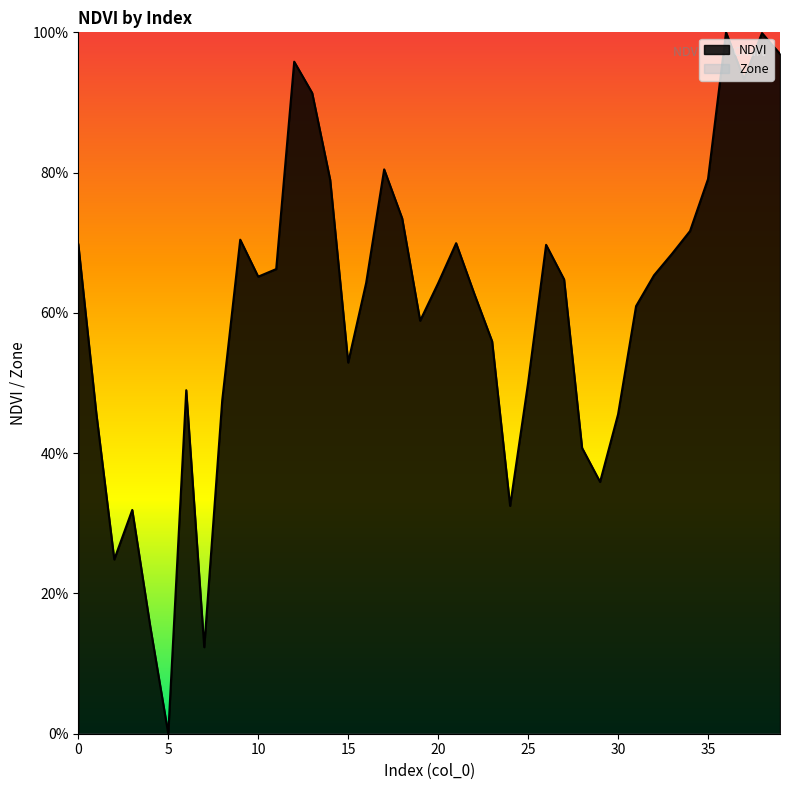

Rank the categories by value from highest to lowest.

36, 38, 39, 12, 37, 13, 17, 35, 14, 18, 34, 9, 21, 0, 26, 33, 11, 32, 10, 27, 16, 20, 22, 31, 19, 23, 15, 25, 6, 8, 1, 30, 28, 29, 24, 3, 2, 4, 7, 5